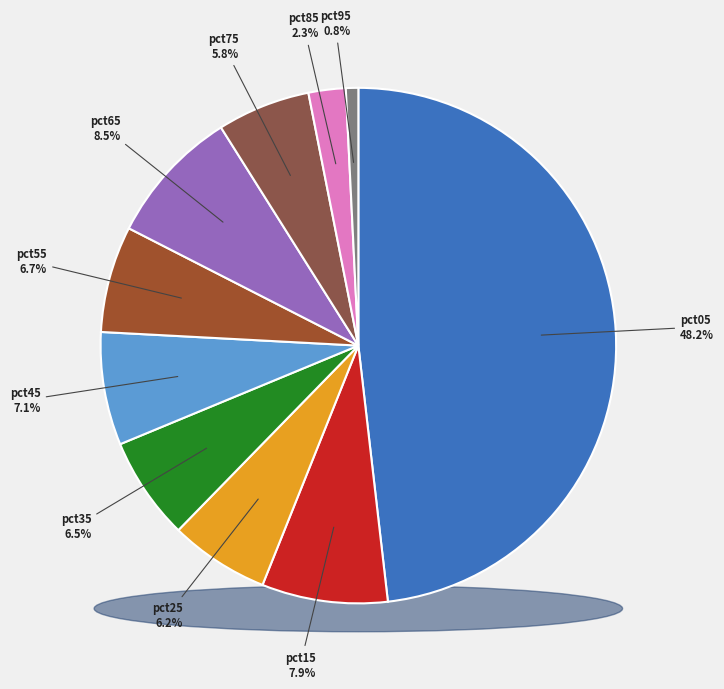

Is it true that pct35 is 1% of the pie?

False